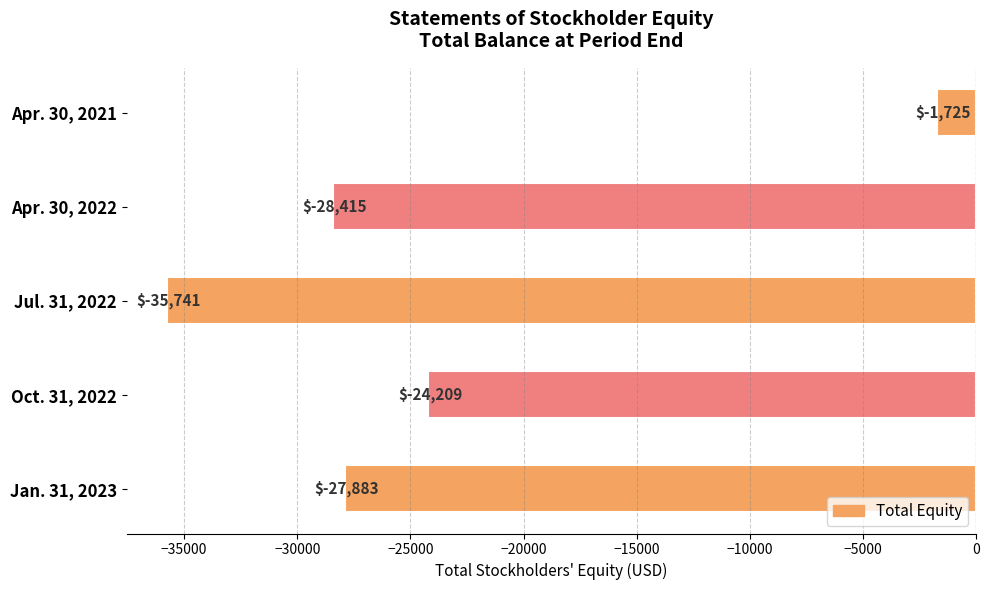

What is the value of the 1st bar from the top?

-1725